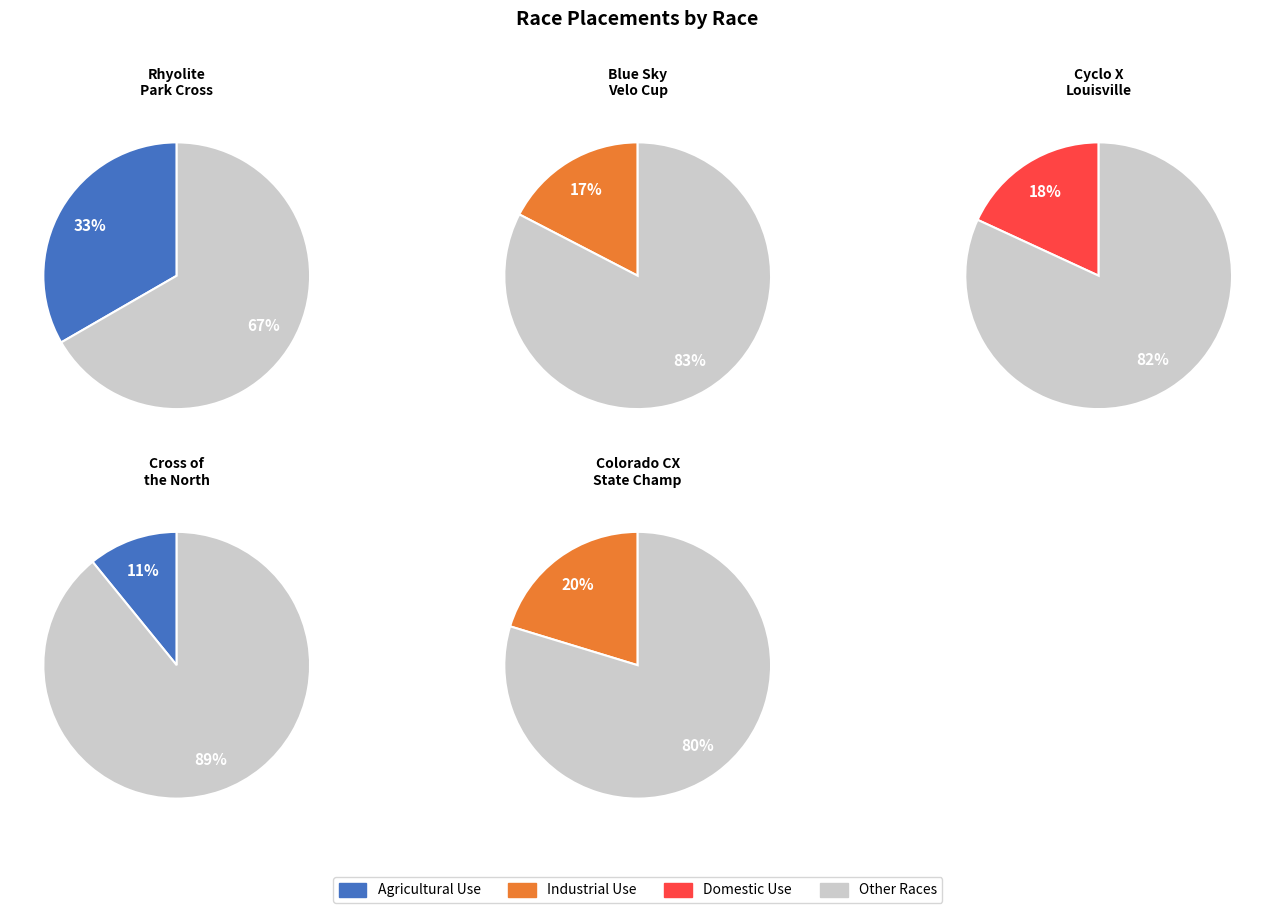

Count the number of slices in the pie.

5